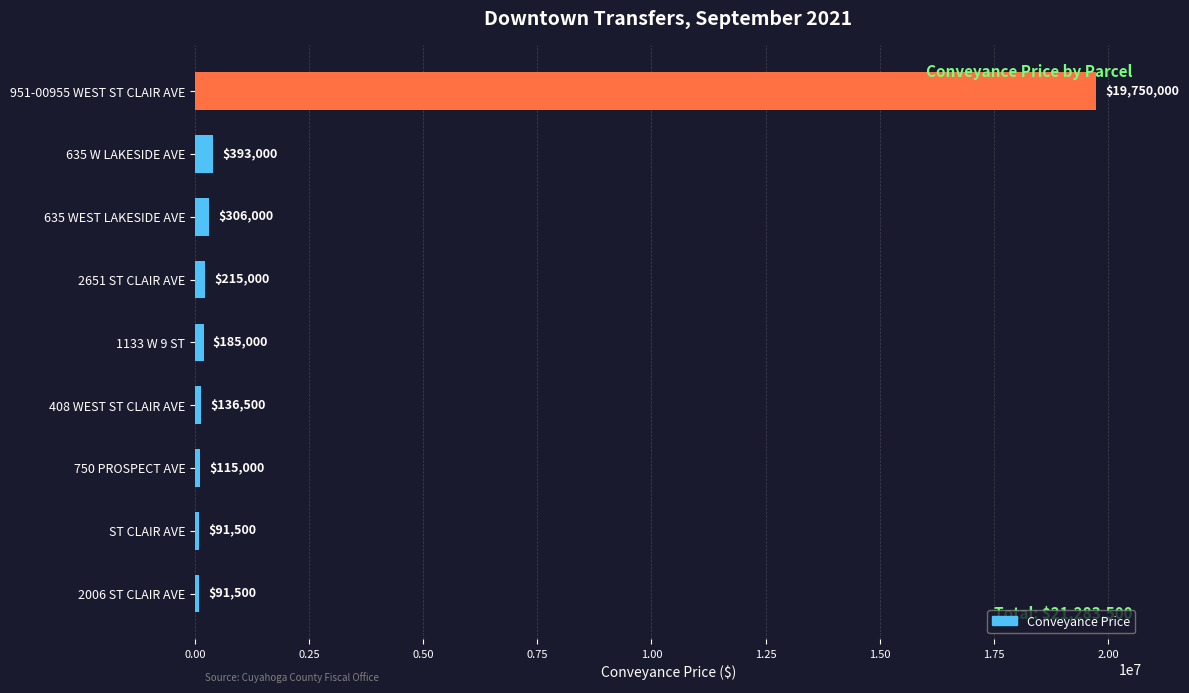

Count the number of categories in the chart.

9